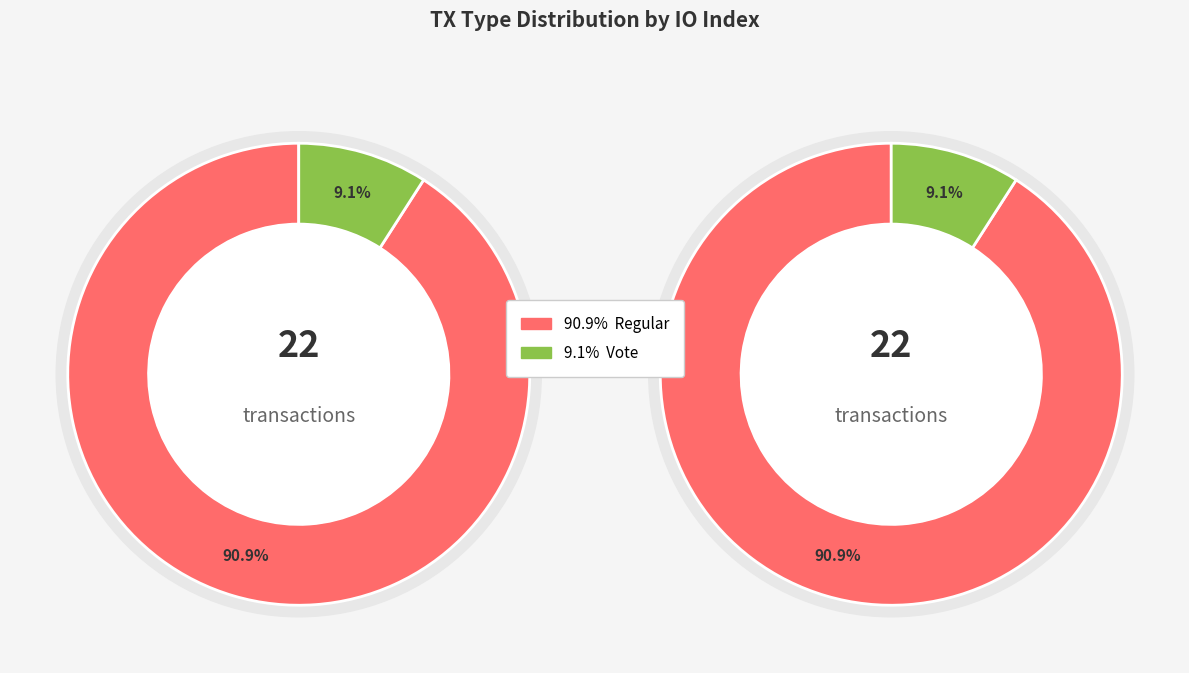

What is the largest slice in the pie chart?

Regular